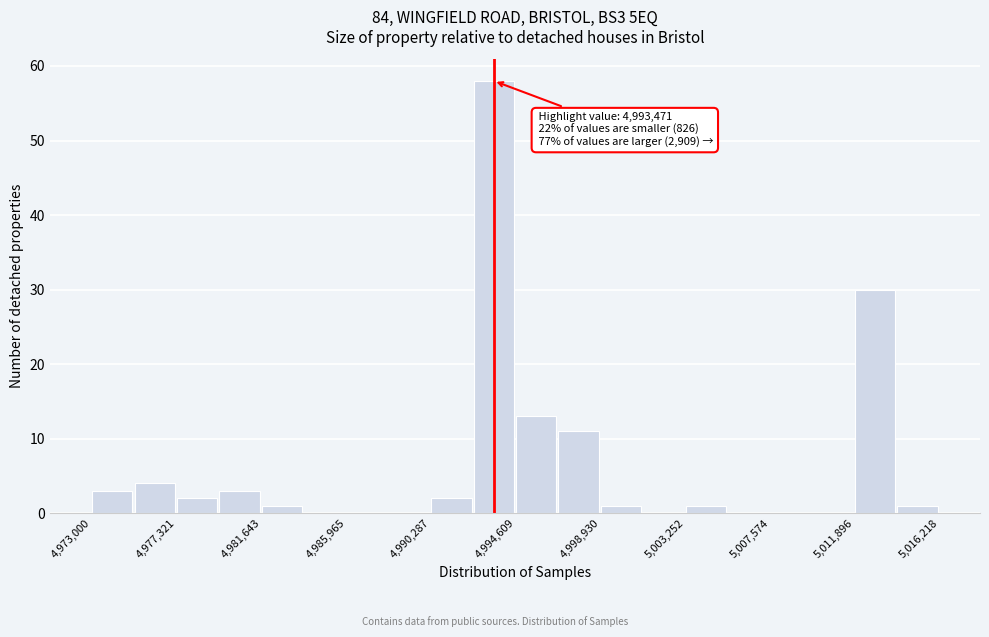

Over which range of the x-axis is the bar tallest?

4992500 to 4994500